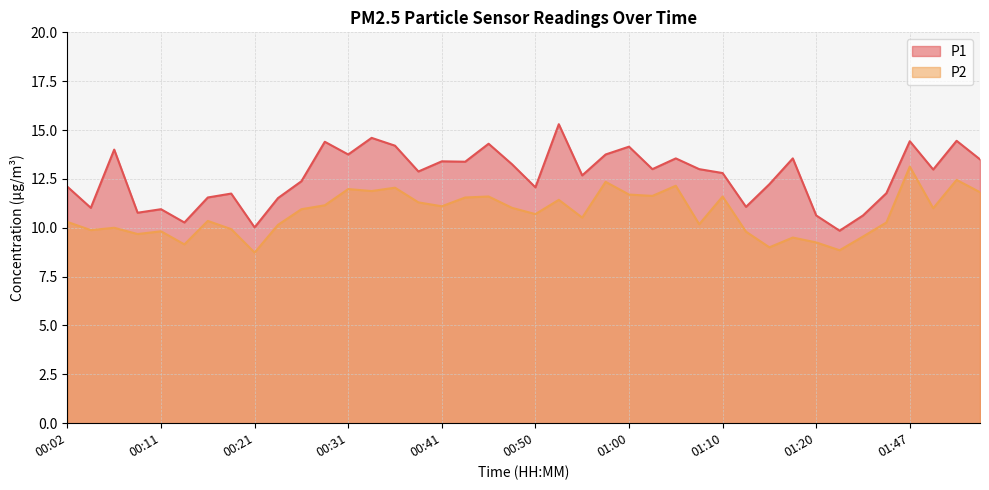

In P1, how many points are lower than both neighbors (excluding endpoints)?

13